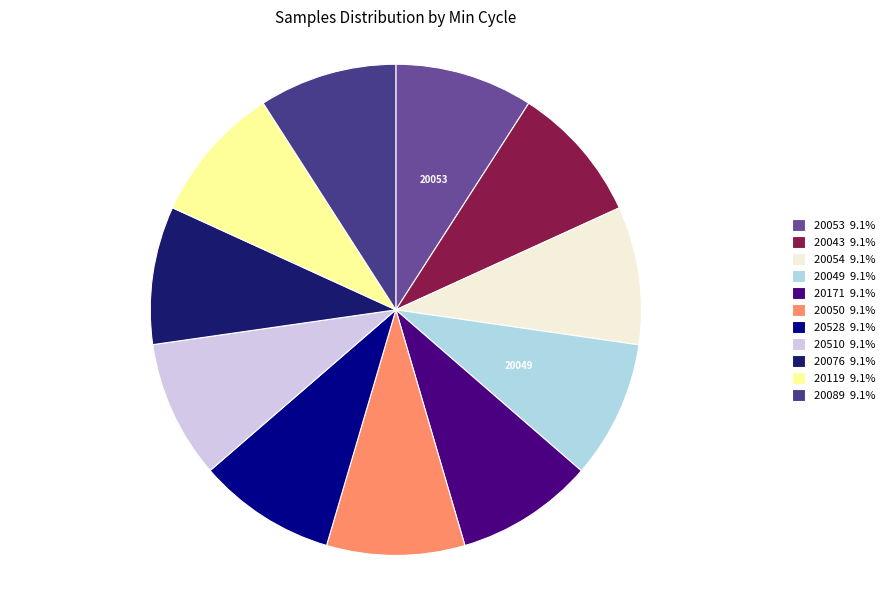

Is the sum of 20171 9.1% and 20528 9.1% greater than half?

No